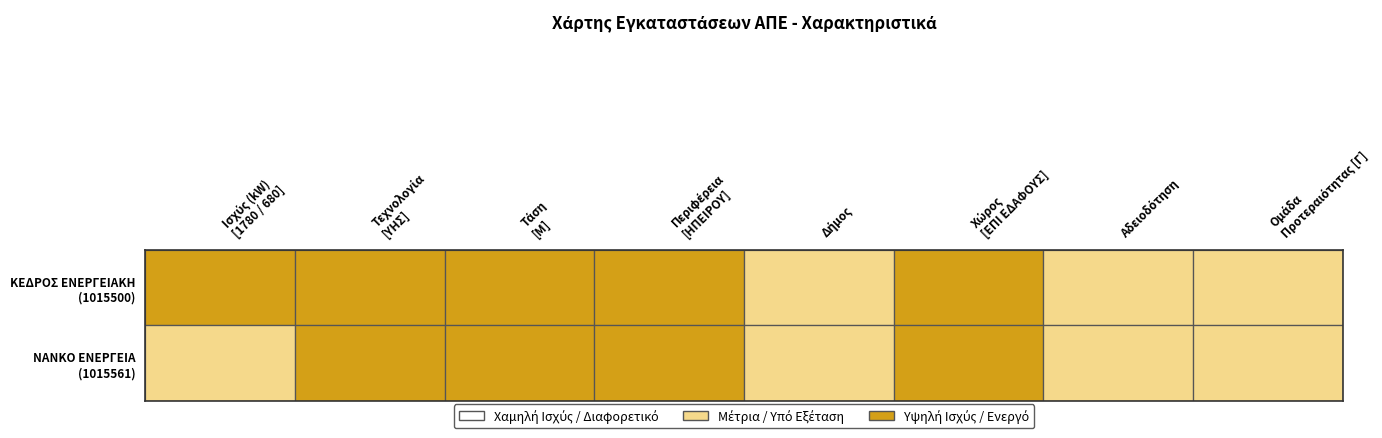

What is the smallest value displayed?

680